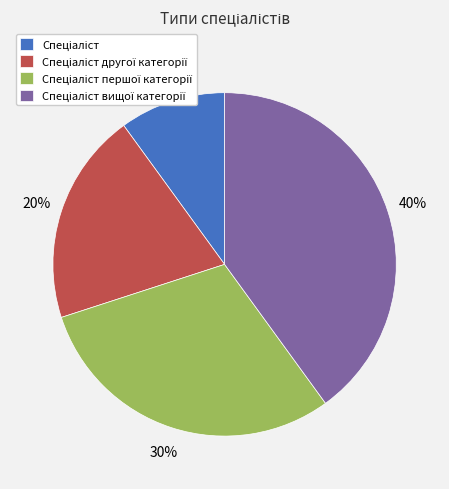

Is there any slice that represents more than half of the pie?

No